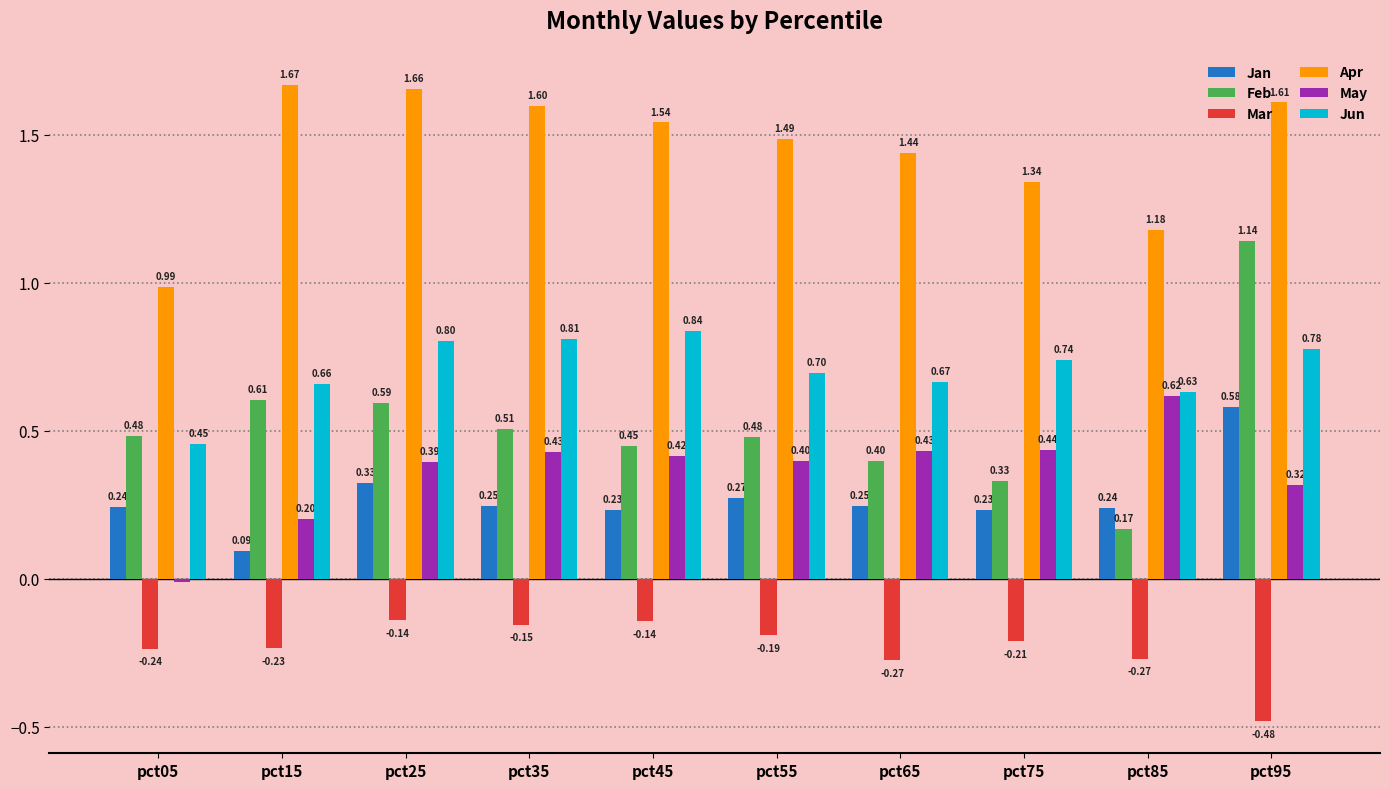

What is the sum of the Apr values at pct25 and pct35?

3.3